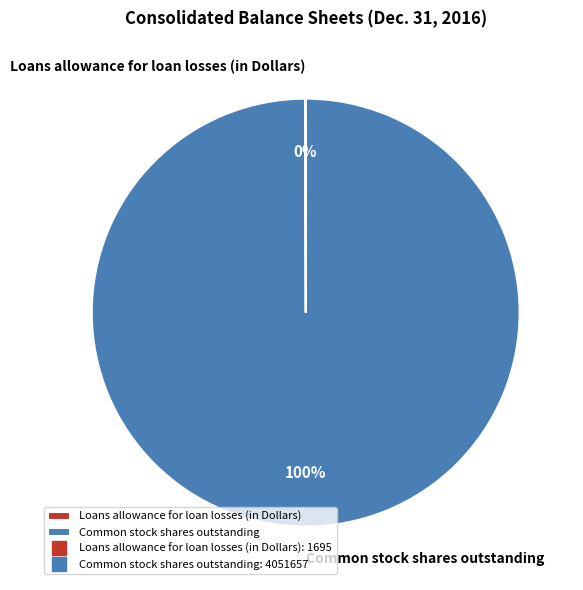

Is there any slice that represents more than half of the pie?

Yes